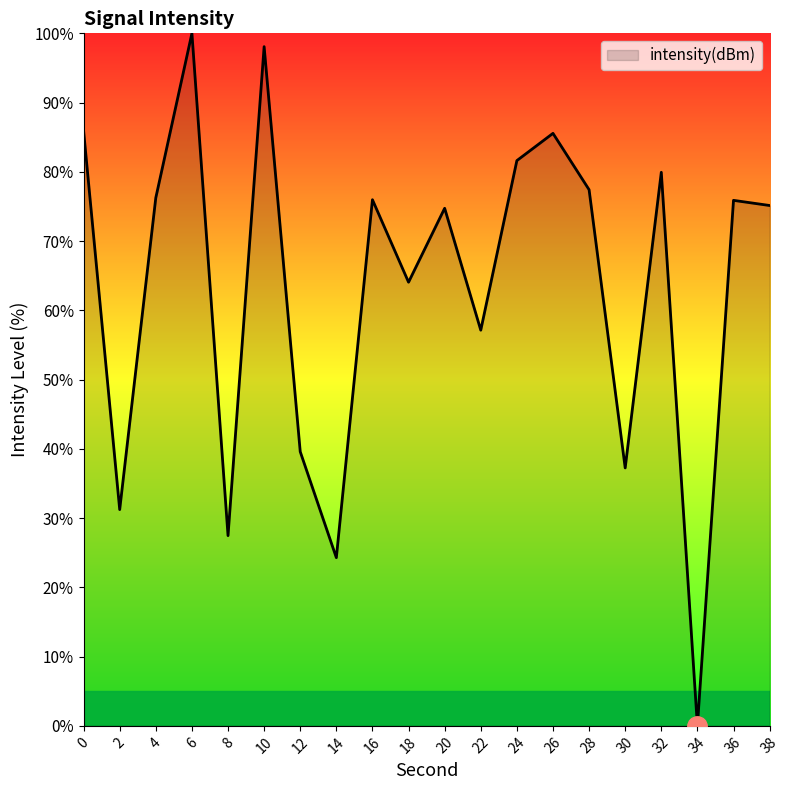

What is the difference between the maximum and second lowest values?

75.7